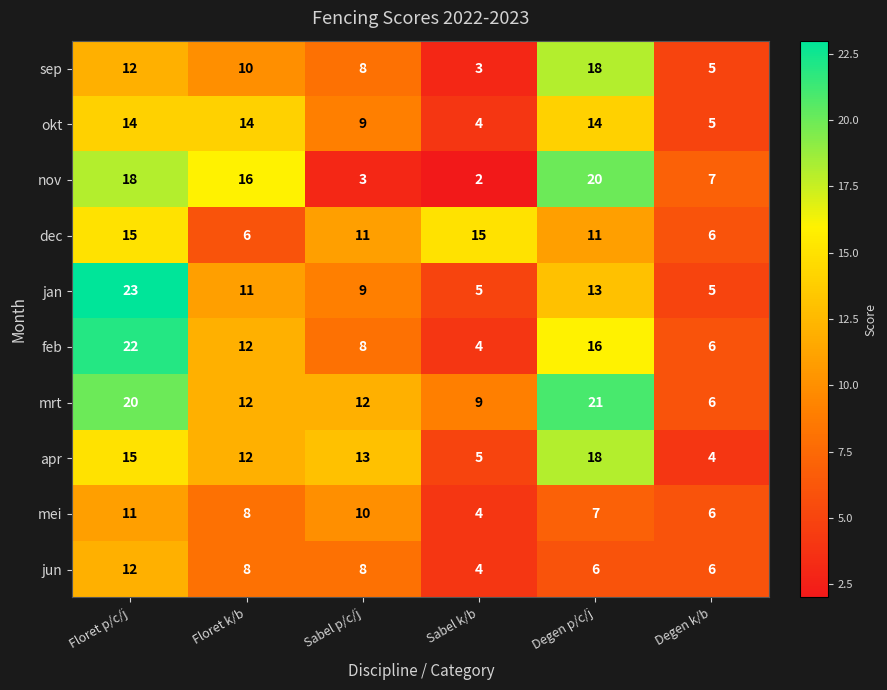

At which category is the sum across all series the highest?

Floret p/c/j